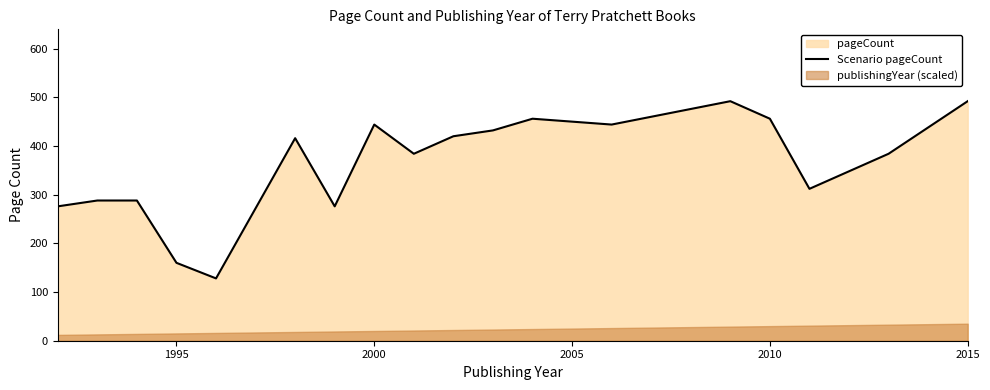

What is the lowest value of the Scenario pageCount series?

128